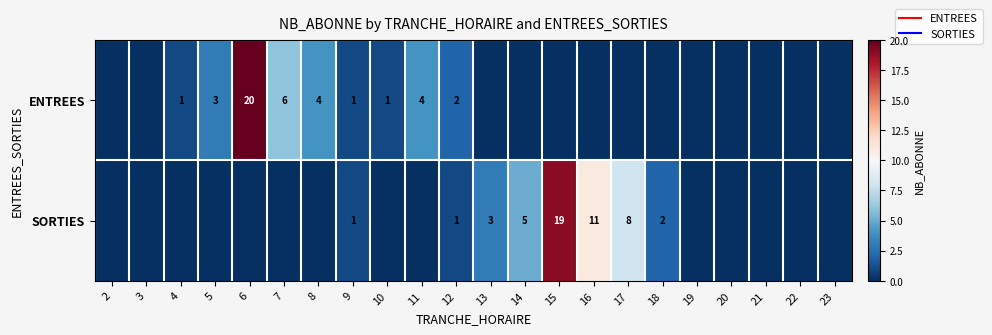

How many distinct data groups are displayed?

2